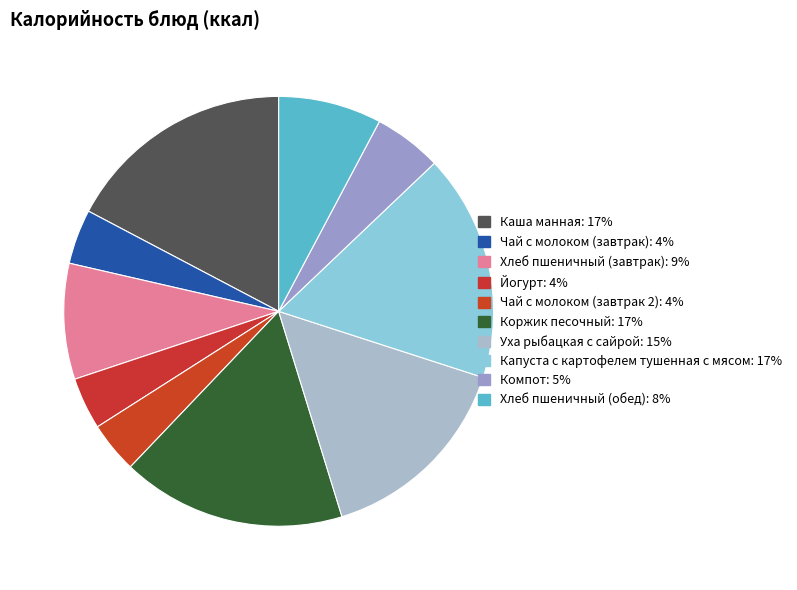

Does Хлеб пшеничный (завтрак) account for over 50% of the chart?

No